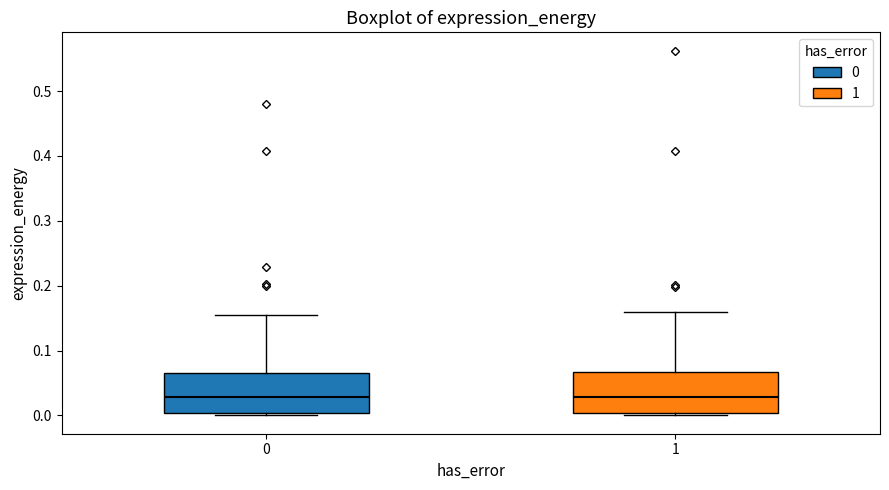

Reading left to right, read every box against the y-axis: the position of its median line, the range the box covers, and the ends of its whiskers. The values are not printed on the chart, so give them approximately, as read against the axis.

0: median 0.03, box 0.00 to 0.07, whiskers 0.00 (just below the box's lower edge) to 0.15
1: median 0.03, box 0.00 to 0.07, whiskers 0.00 (just below the box's lower edge) to 0.16